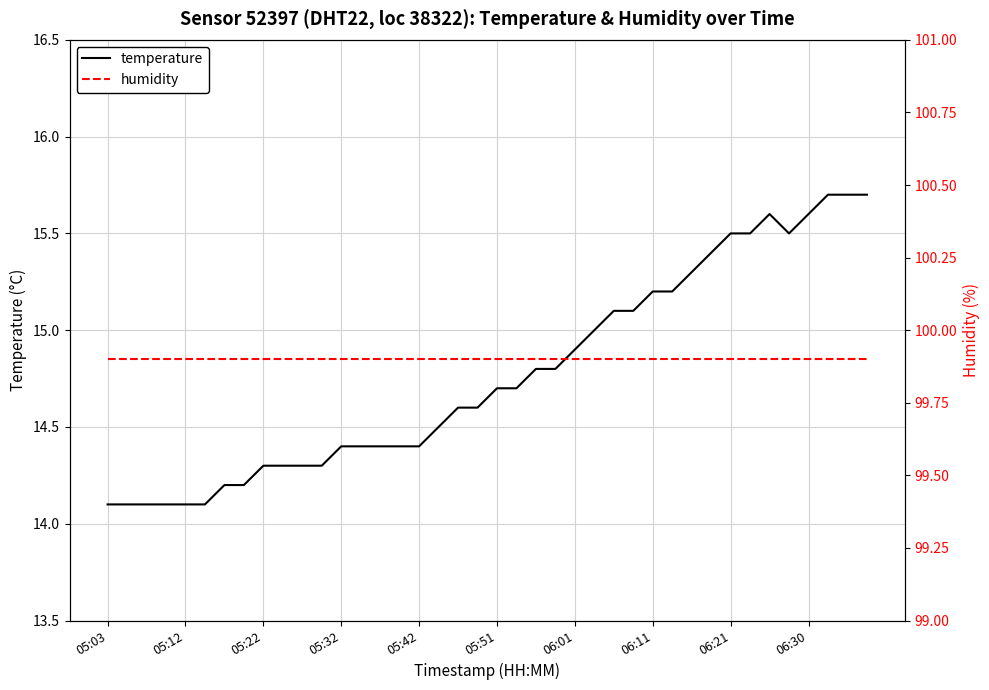

What is the minimum value for temperature?

14.1